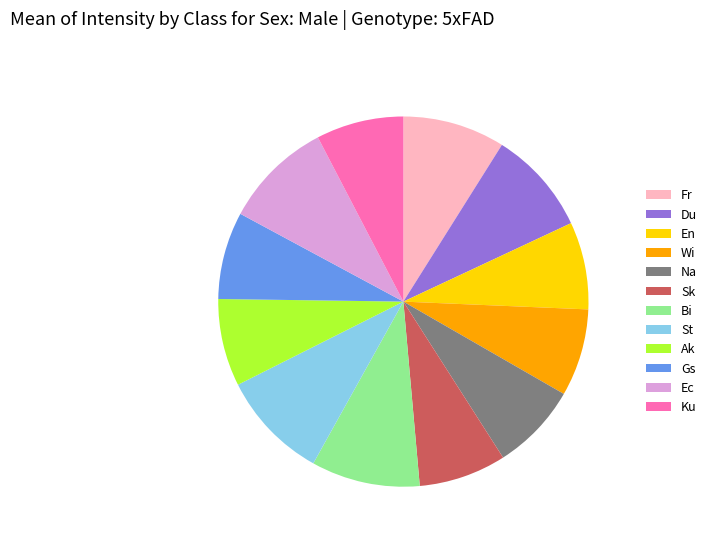

Combined, do En and Ec account for over 50%?

No